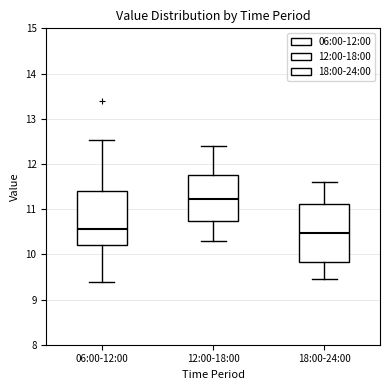

Reading left to right, transcribe this box plot: for each box, give where its median line is, the range the box spans, and where its two whiskers end, as read against the y-axis. The values are not printed on the chart, so give them approximately, as read against the axis.

06:00-12:00: median 10.6, box 10.2 to 11.4, whiskers 9.4 to 12.5
12:00-18:00: median 11.2, box 10.7 to 11.8, whiskers 10.3 to 12.4
18:00-24:00: median 10.5, box 9.8 to 11.1, whiskers 9.5 to 11.6